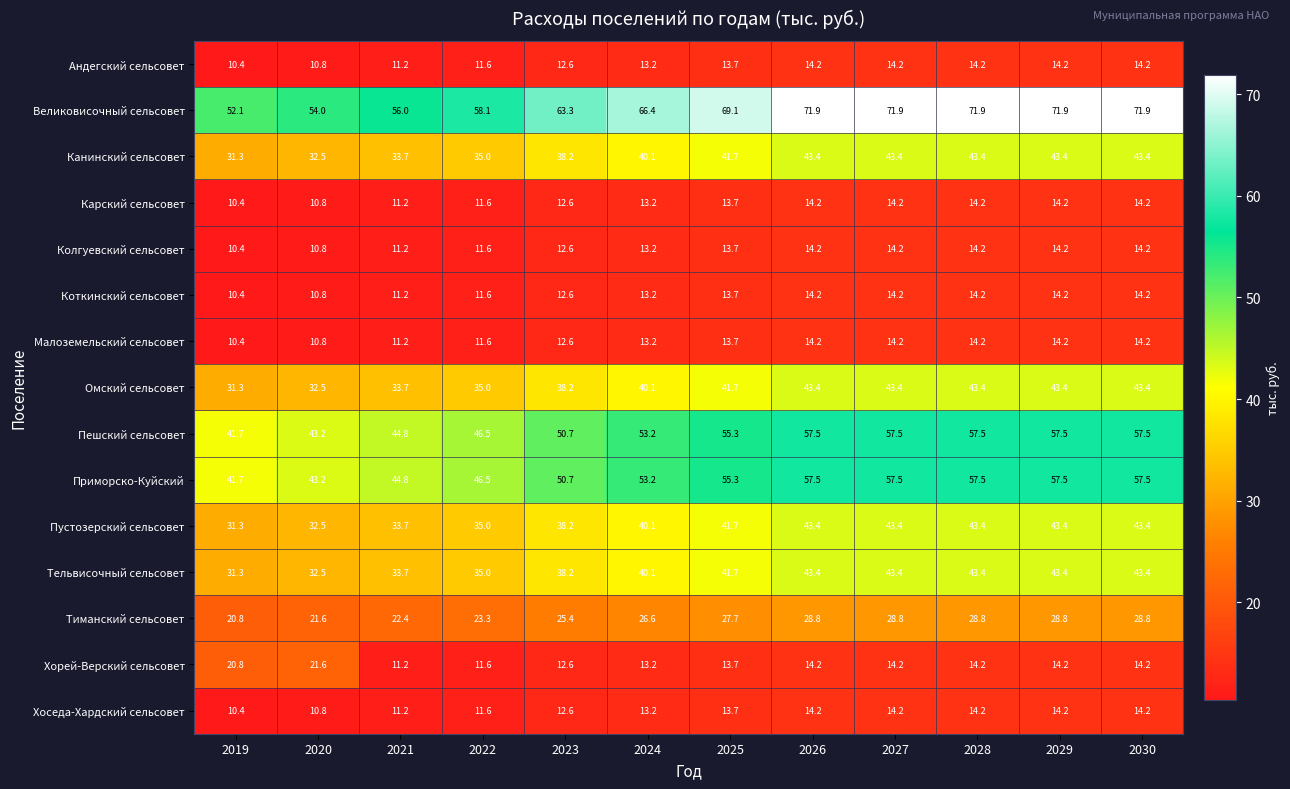

Where is Пешский сельсовет nearest to the value 49?

2023